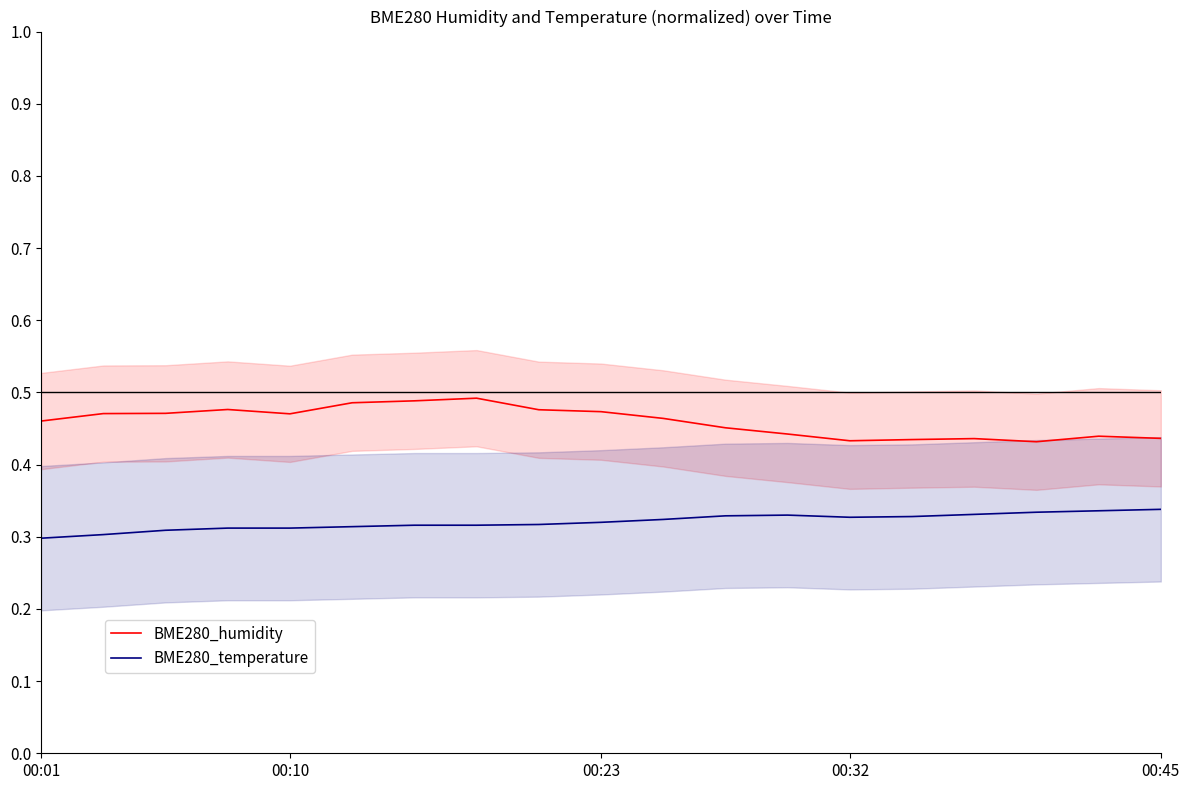

What is the minimum value shown in the chart?

0.3